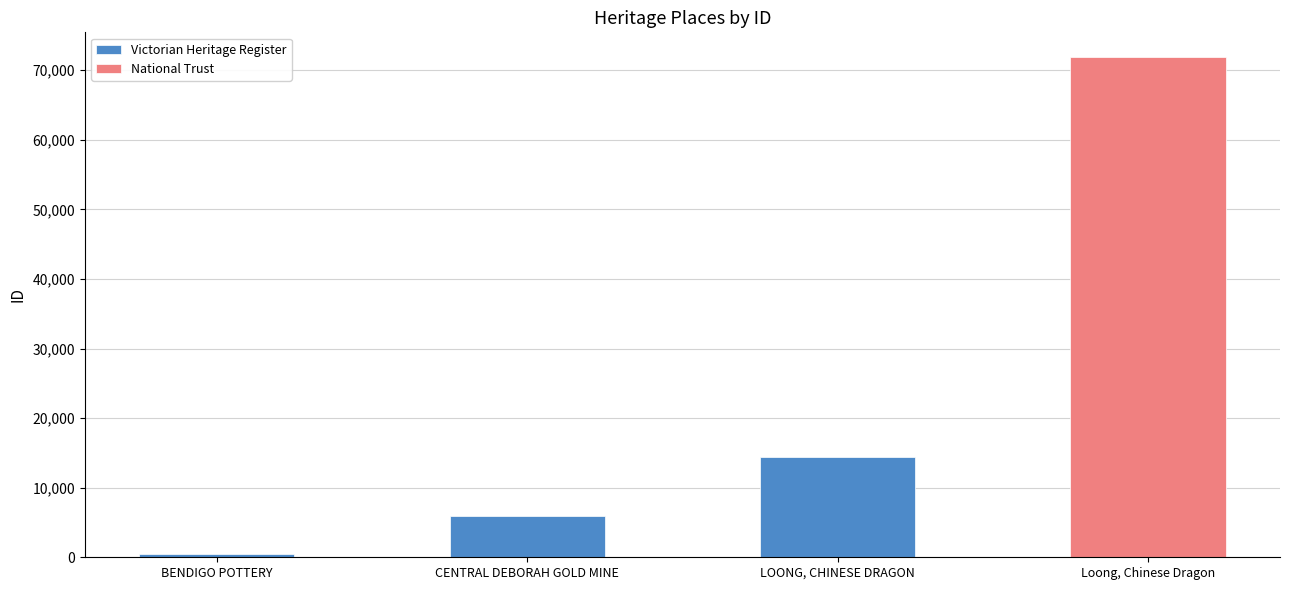

Is it true that the value at Loong, Chinese Dragon is 71840?

True